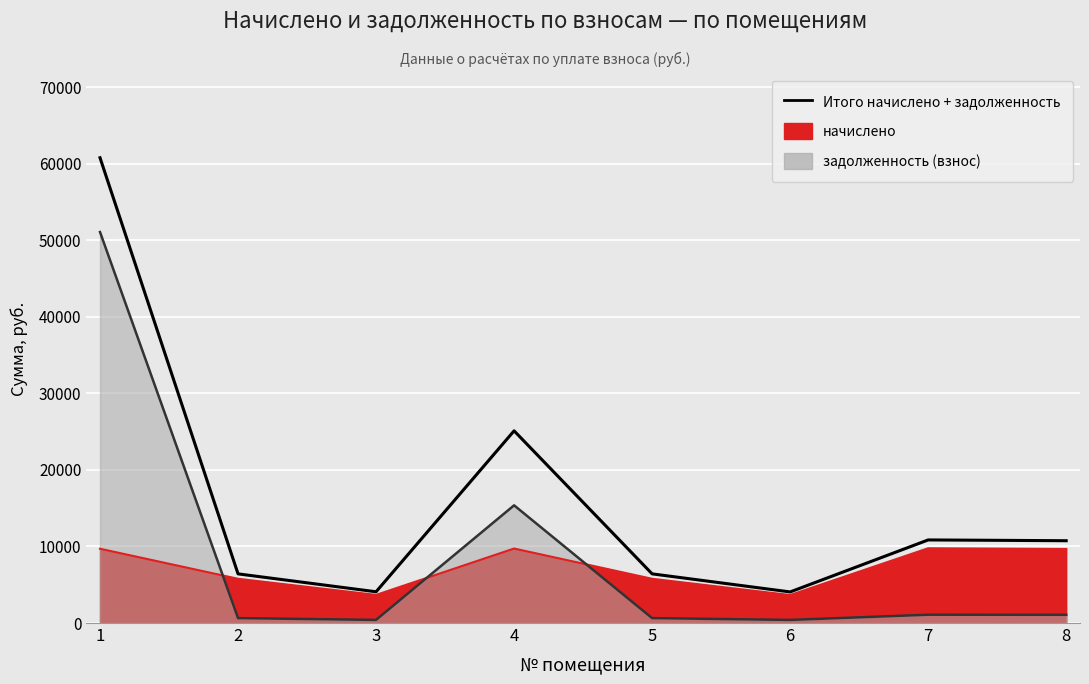

What is the difference between the maximum and minimum values?

56720.3